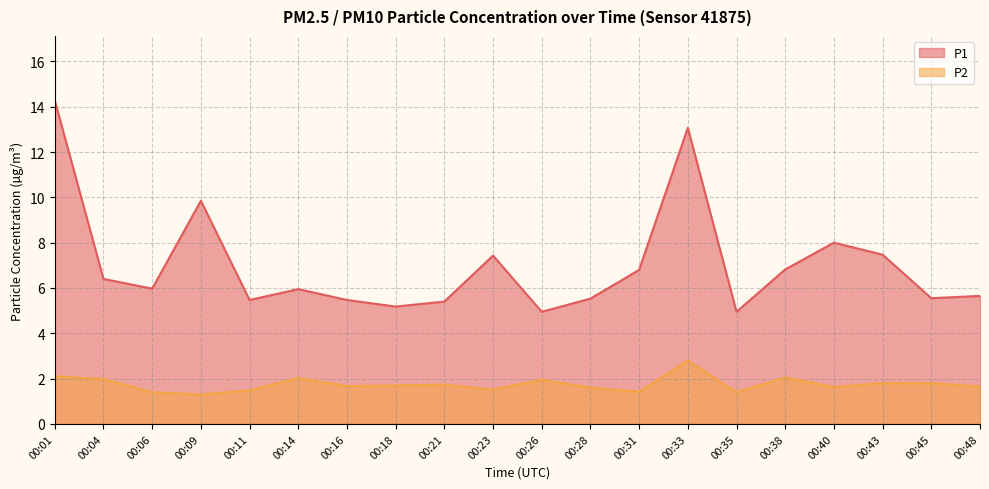

Is it true that P1 equals 8.0 at 00:40?

True